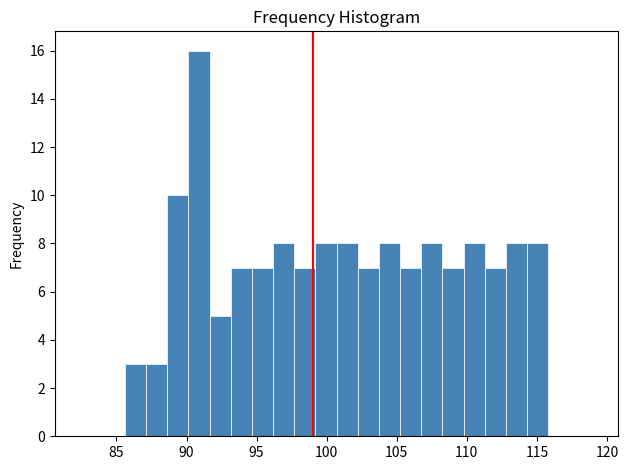

Around what value on the x-axis is the tallest bar? Give the approximate position of its centre, as read against the axis.

91.0